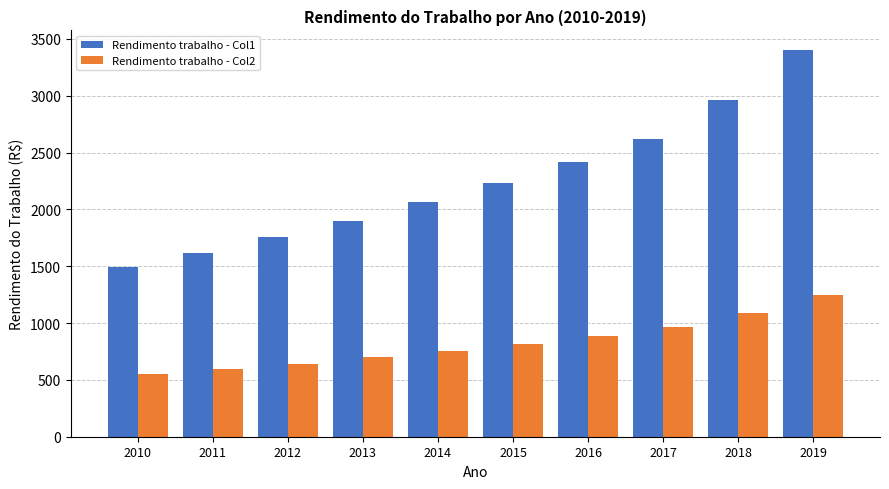

Which series has the largest total across all categories?

Rendimento trabalho - Col1